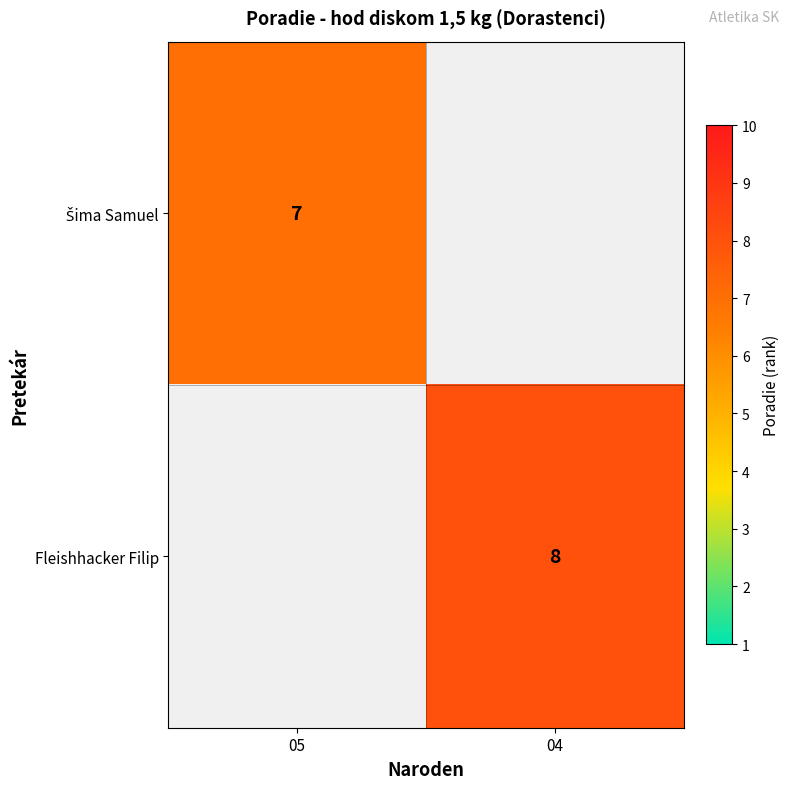

List the labels in order of Šima Samuel value, largest first.

05, 04